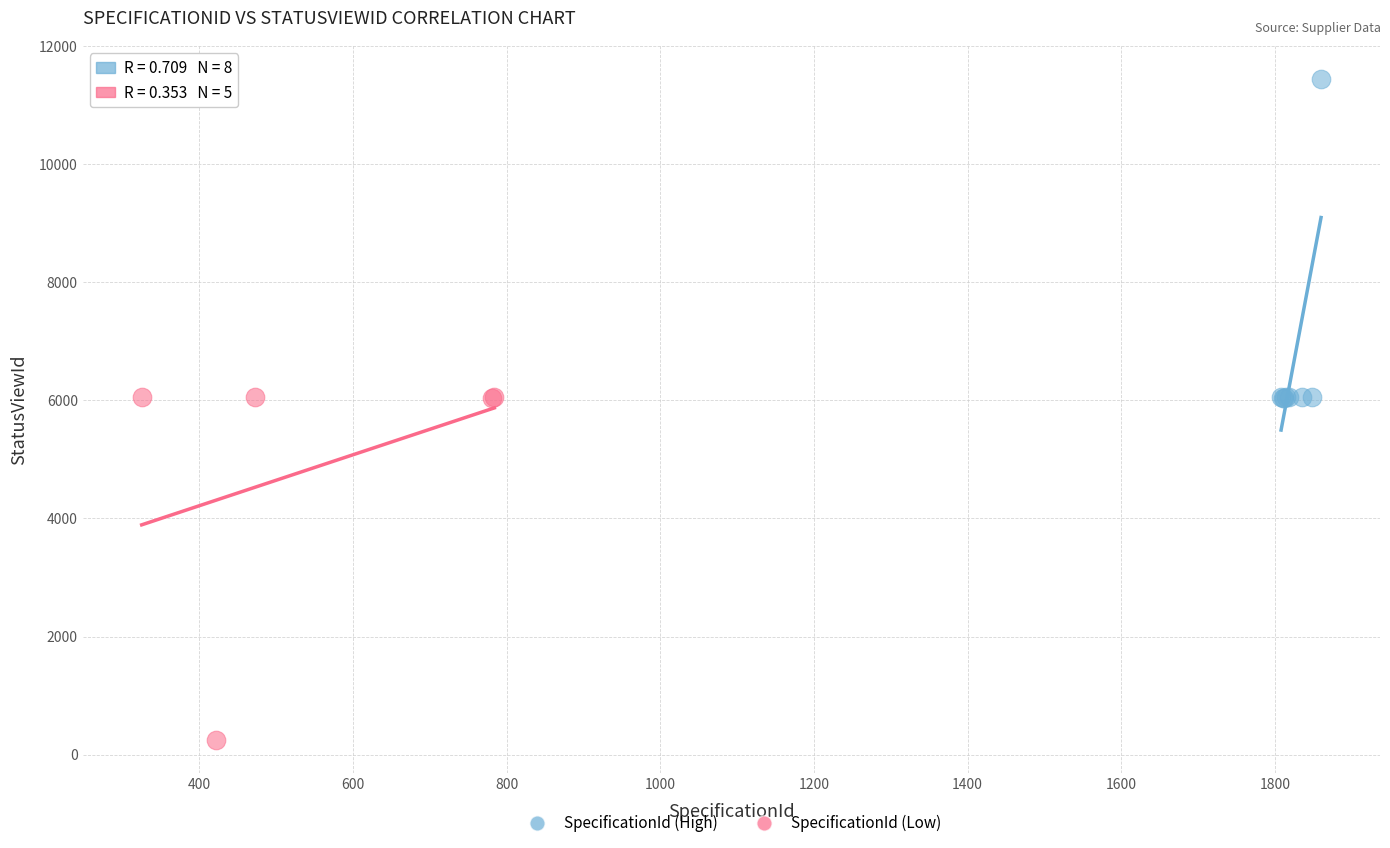

What are all the series names shown in the legend?

SpecificationId (High), SpecificationId (Low)